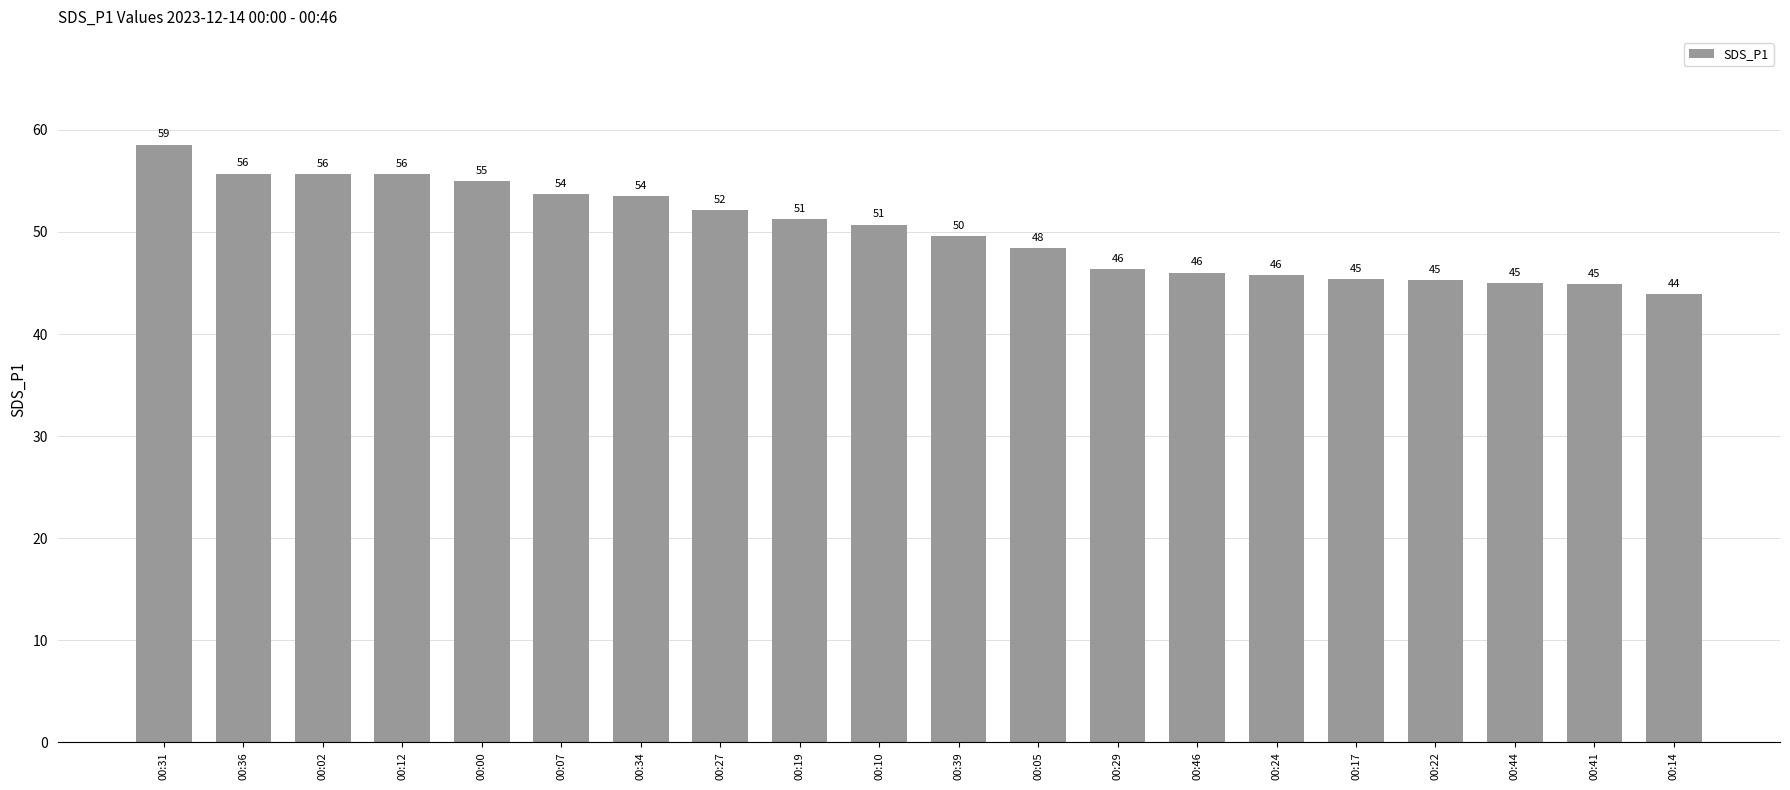

How many values exceed 50?

10